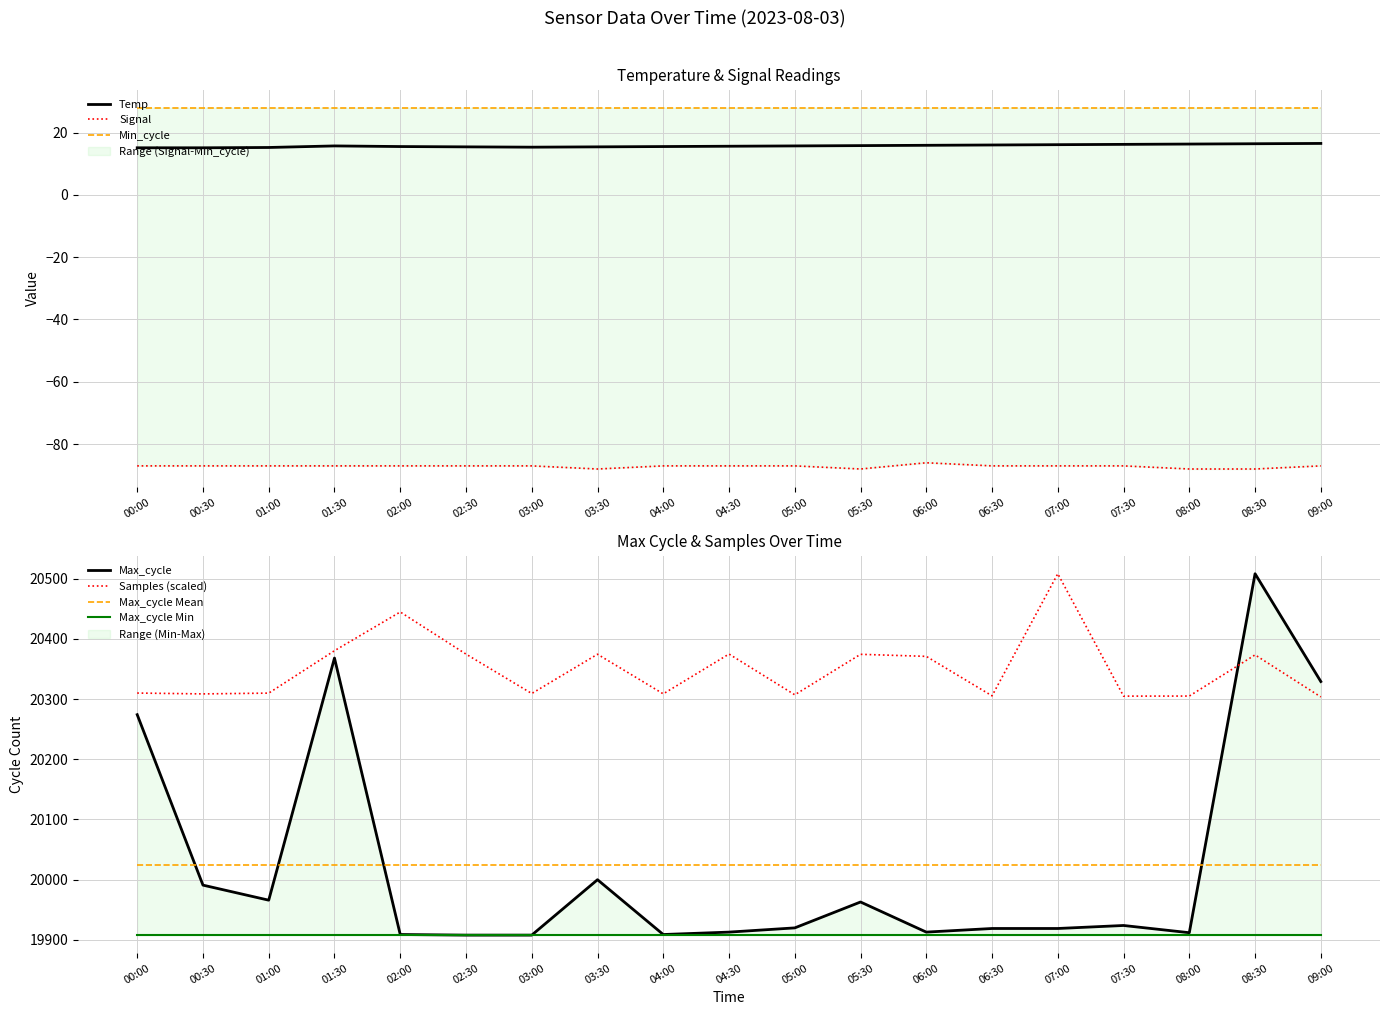

Is it true that Temp equals 9.8 at 02:00?

False